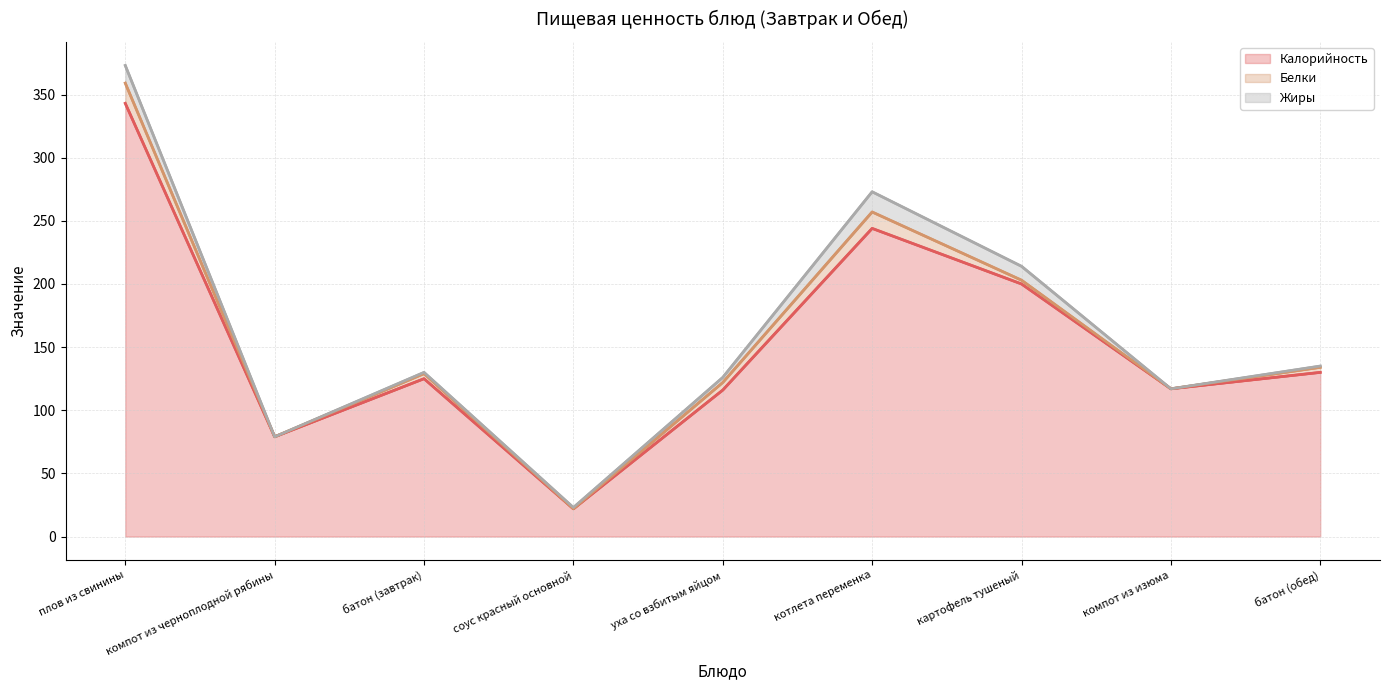

Rank the categories by Калорийность (лин.) value from highest to lowest.

плов из свинины, котлета переменка, картофель тушеный, батон (обед), батон (завтрак), компот из изюма, уха со взбитым яйцом, компот из черноплодной рябины, соус красный основной